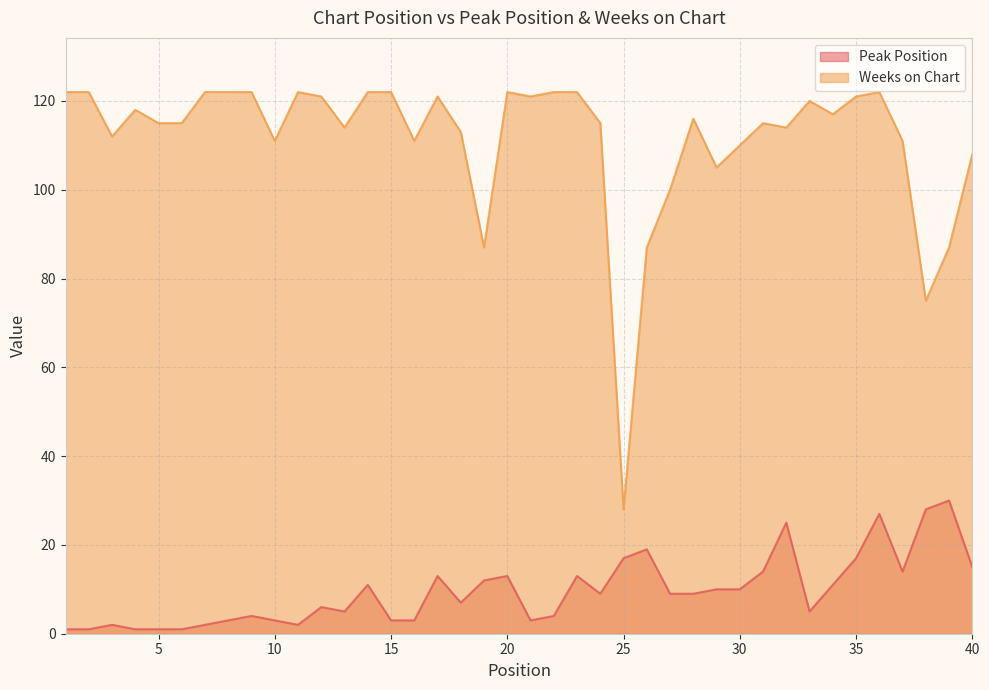

How many interior local valleys does the Weeks on Chart series have?

11